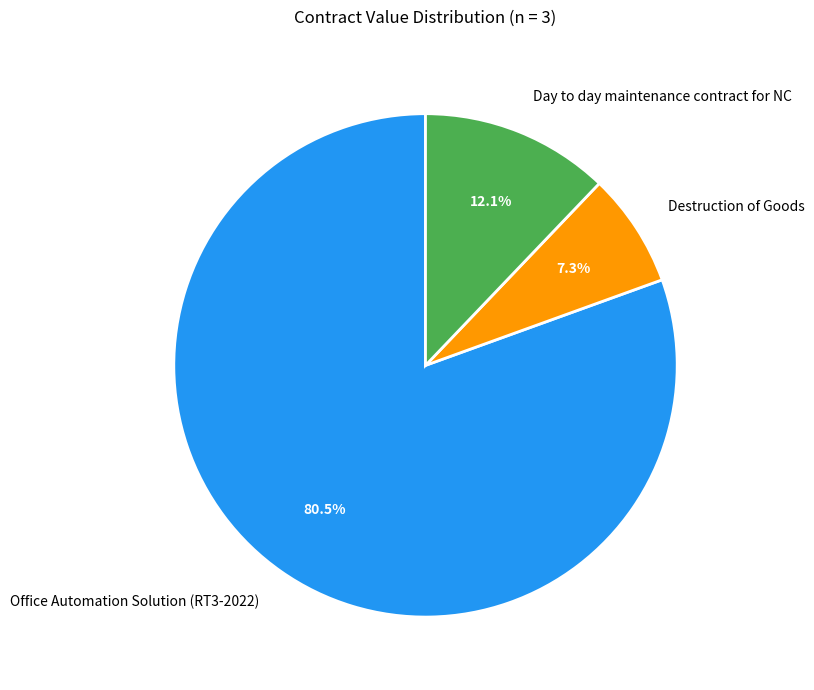

How many segments does this pie chart have?

3